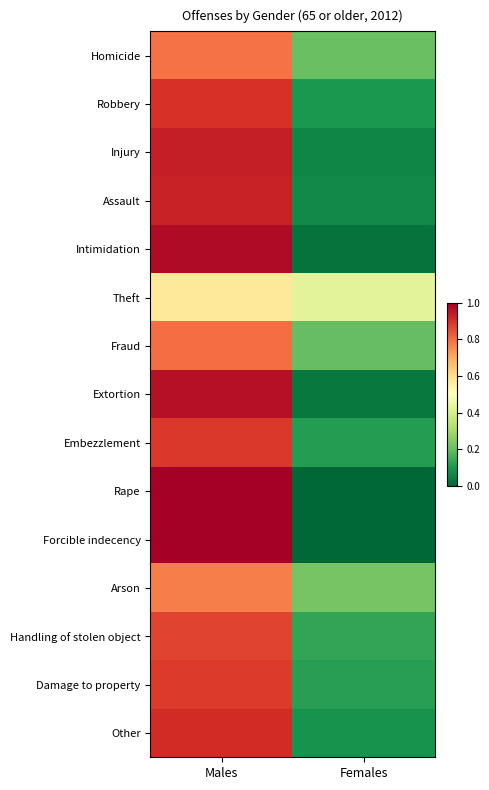

Reading left to right, list all the values displayed in this chart.

Homicide: Males=0.8	Females=0.2
Robbery: Males=0.9	Females=0.1
Injury: Males=0.9	Females=0.1
Assault: Males=0.9	Females=0.1
Intimidation: Males=1.0	Females=0.0
Theft: Males=0.6	Females=0.4
Fraud: Males=0.8	Females=0.2
Extortion: Males=1.0	Females=0.0
Embezzlement: Males=0.9	Females=0.1
Rape: Males=1.0	Females=0.0
Forcible indecency: Males=1.0	Females=0.0
Arson: Males=0.8	Females=0.2
Handling of stolen object: Males=0.9	Females=0.1
Damage to property: Males=0.9	Females=0.1
Other: Males=0.9	Females=0.1